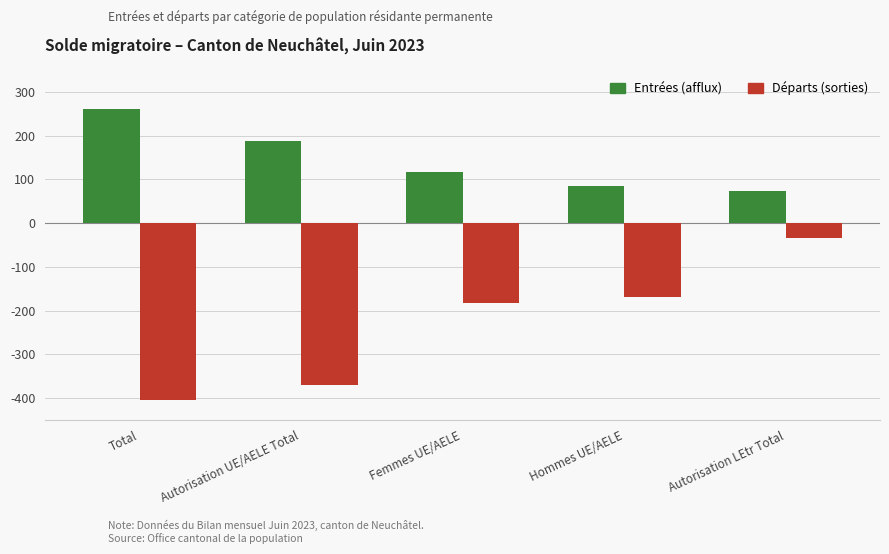

Is it true that Entrées (afflux) equals 279 at Autorisation UE/AELE Total?

False